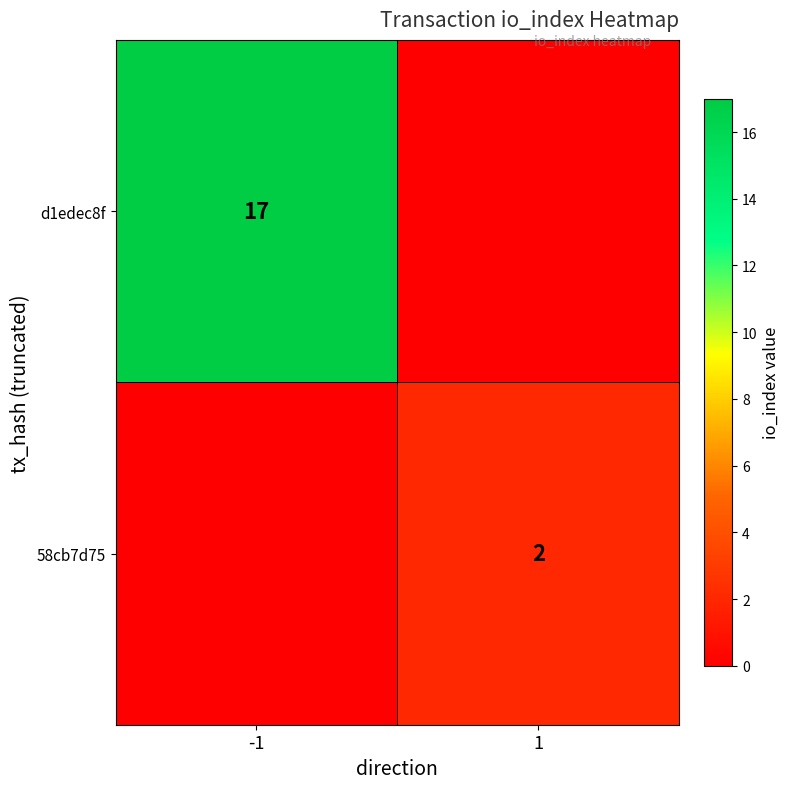

How many data points does each series have?

2